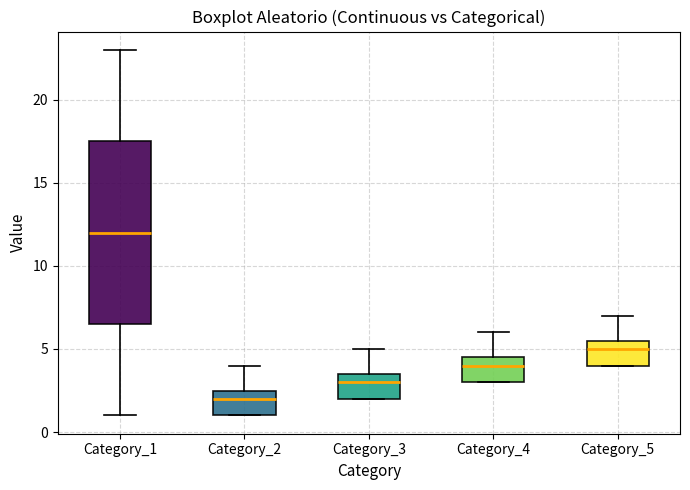

Which box is the tallest, from its lower edge to its upper edge?

Category_1